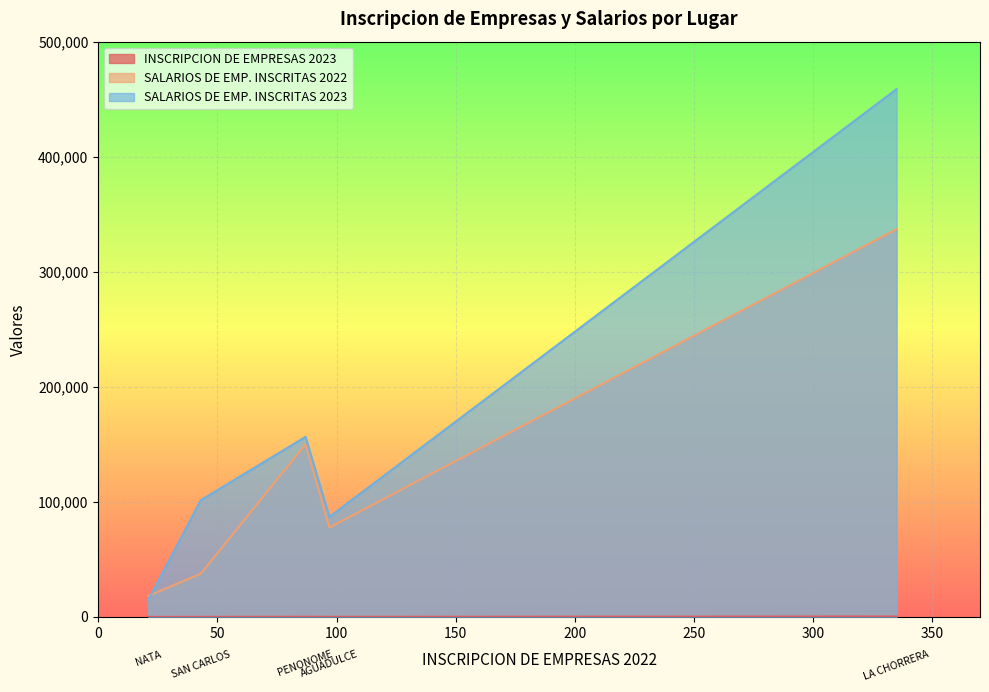

Does the chart display data point markers on the line(s)?

No